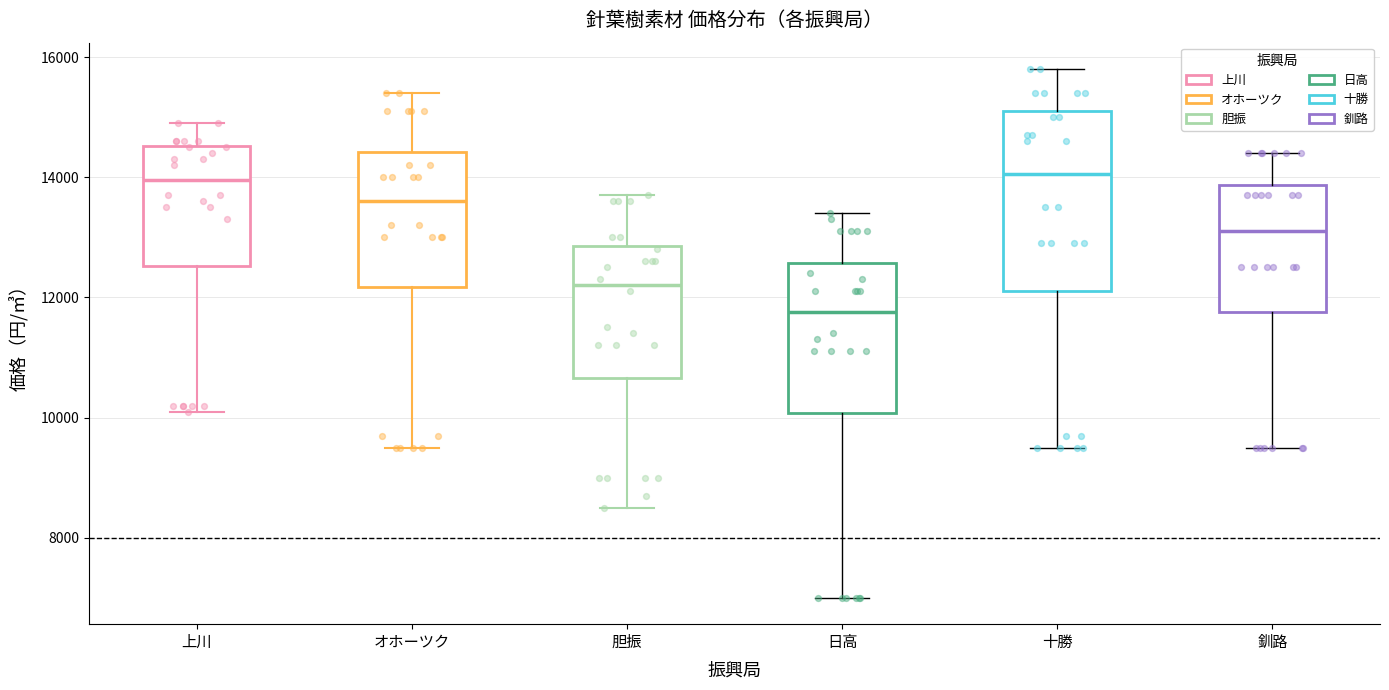

Reading left to right, transcribe this box plot: for each box, give where its median line is, the range the box spans, and where its two whiskers end, as read against the y-axis. The values are not printed on the chart, so give them approximately, as read against the axis.

上川: median 14000, box 12600 to 14600, whiskers 10200 to 15000
オホーツク: median 13600, box 12200 to 14400, whiskers 9600 to 15400
胆振: median 12200, box 10600 to 12800, whiskers 8600 to 13800
日高: median 11800, box 10000 to 12600, whiskers 7000 to 13400
十勝: median 14000, box 12200 to 15200, whiskers 9600 to 15800
釧路: median 13200, box 11800 to 13800, whiskers 9600 to 14400